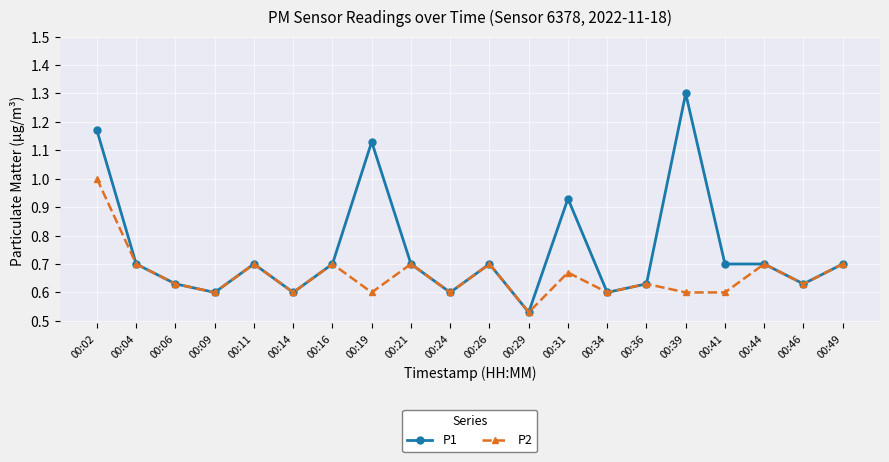

Where is the first local maximum for P2?

00:11